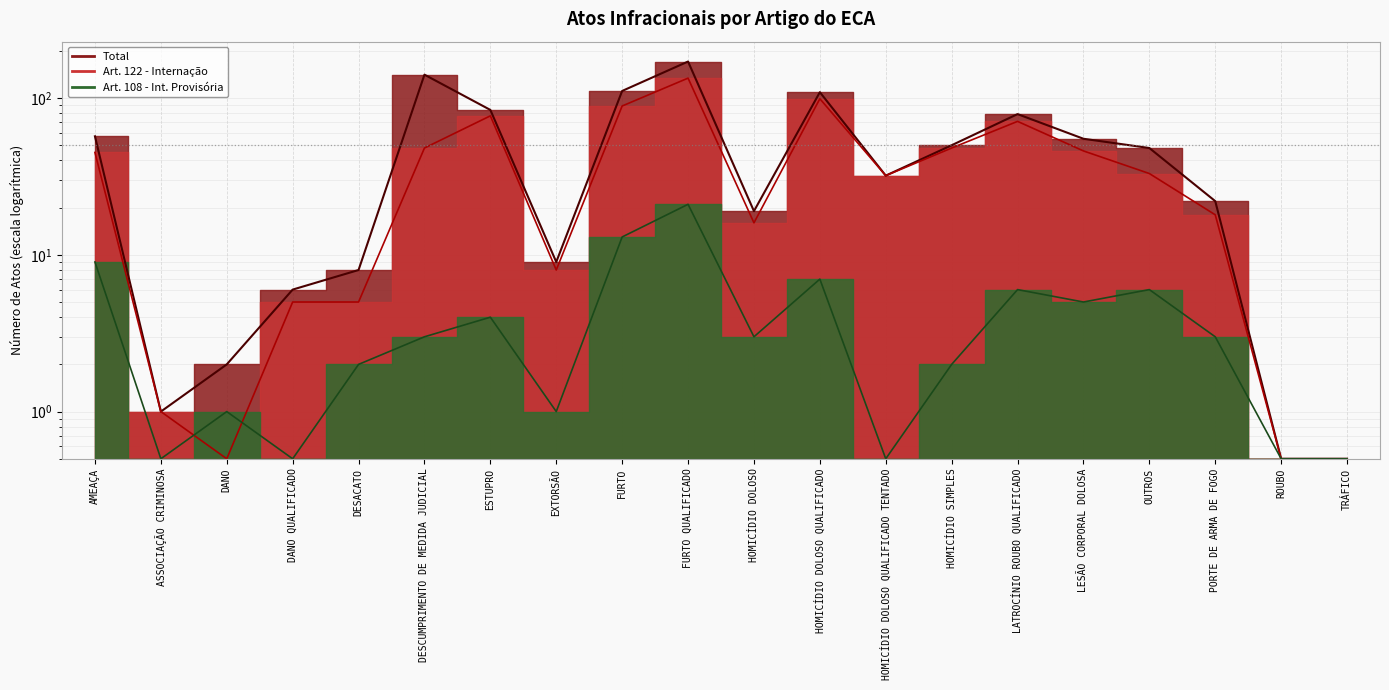

True or false: Total and Art. 122 - Internação cross at least once.

False